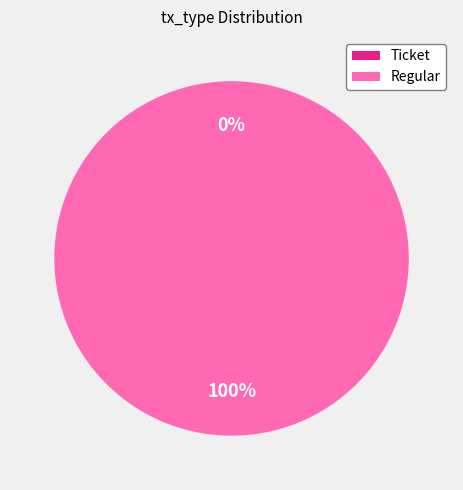

The Regular slice represents 100% of the pie. True or false?

True